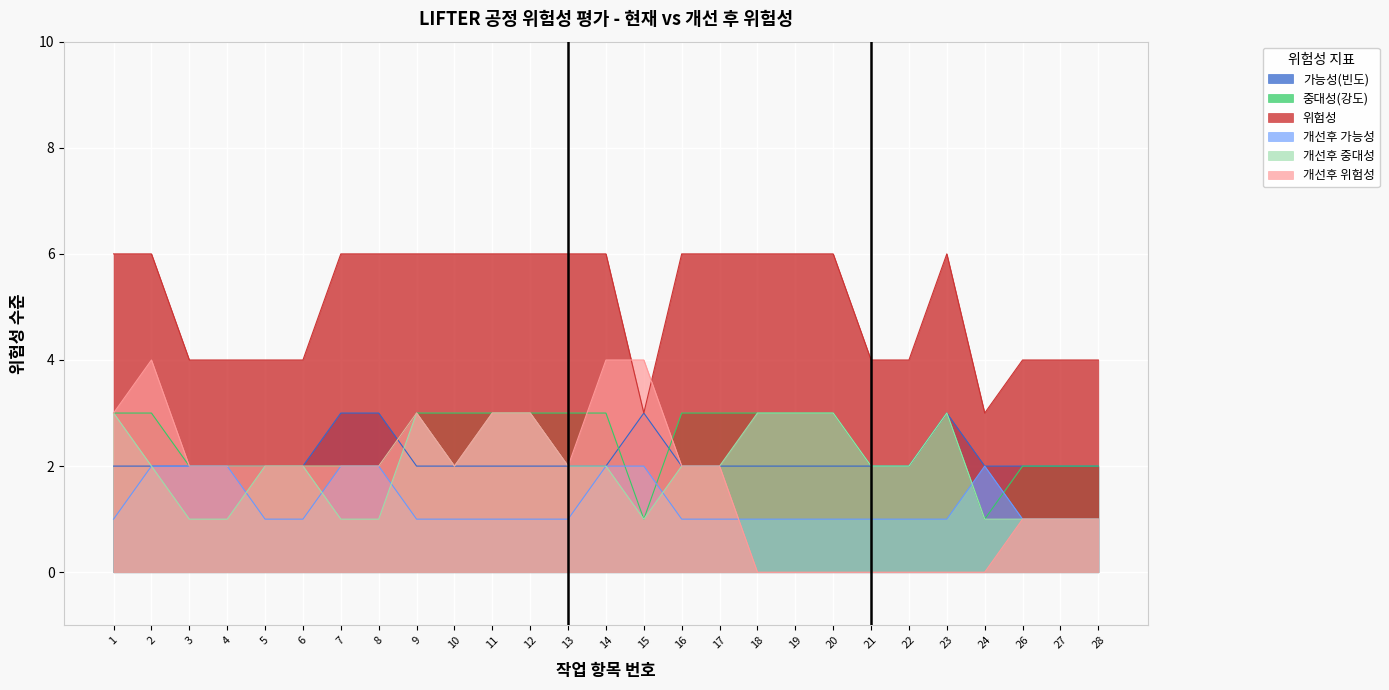

True or false: 위험성 has more than 0 points higher than both neighbors.

True